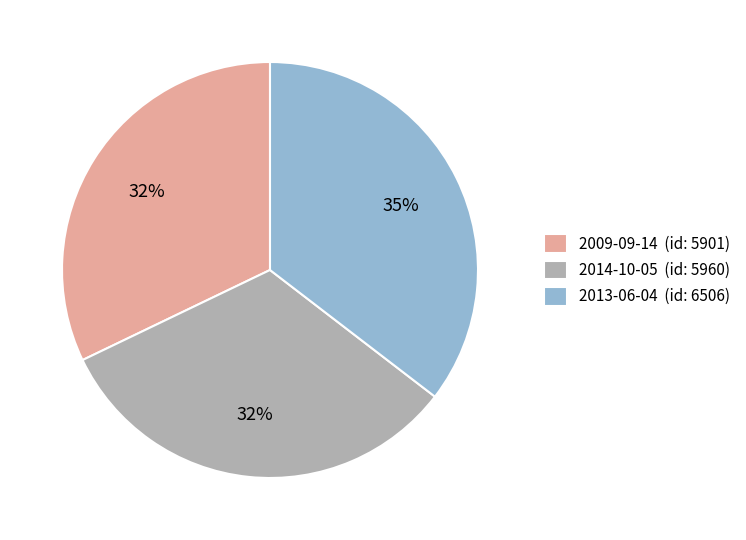

Between 2009-09-14 and 2013-06-04, which is larger?

2013-06-04